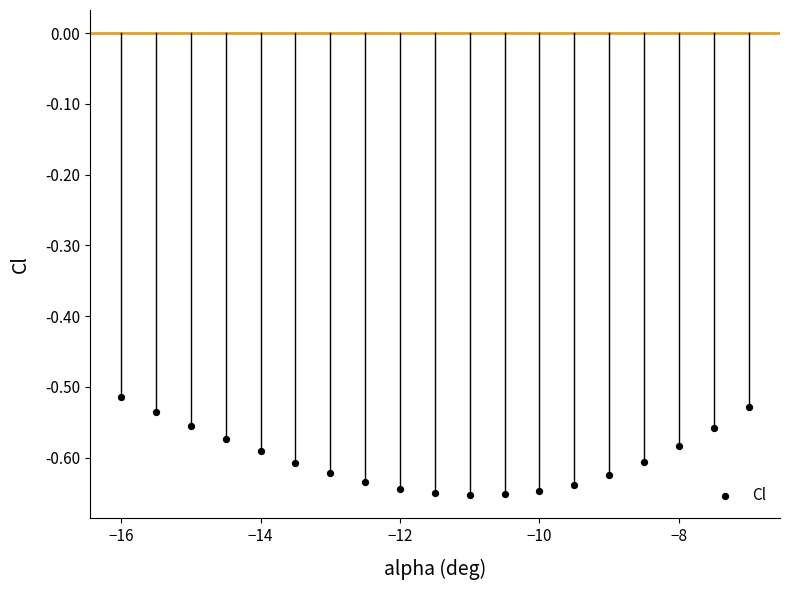

What is the range of X values (max minus min)?

9.0